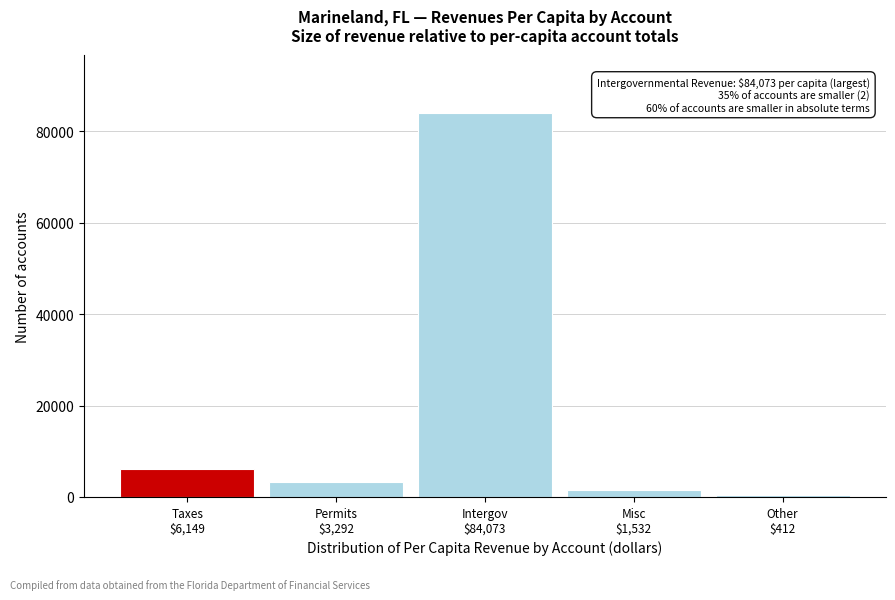

Reading right to left, list all the values displayed in this chart.

411.6	1531.5	84073.0	3292.4	6148.5